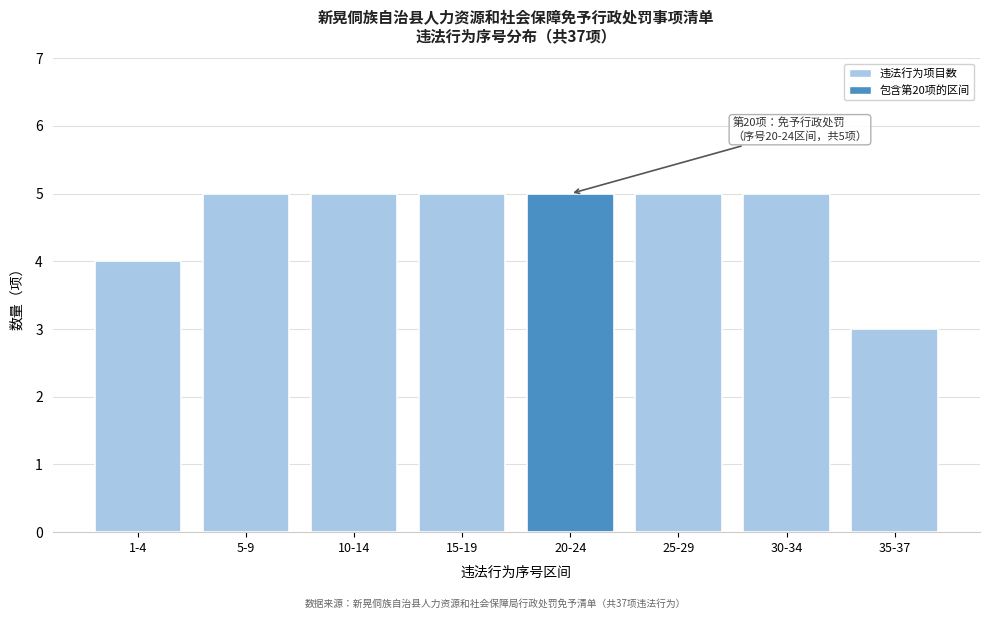

Reading left to right, what are all the values shown in this chart?

1-4=4	5-9=5	10-14=5	15-19=5	20-24=5	25-29=5	30-34=5	35-37=3